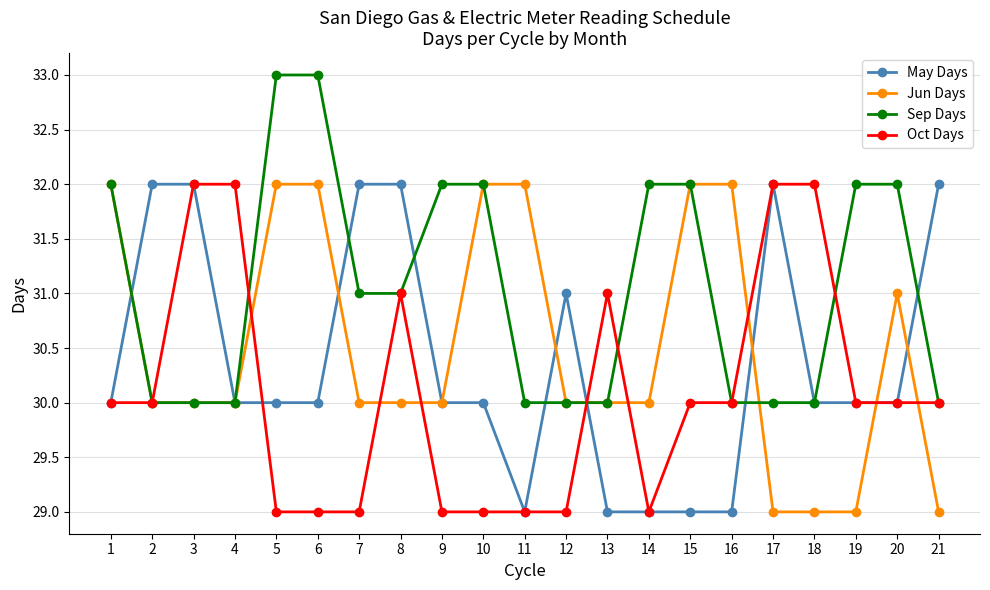

True or false: Jun Days has more than 0 points higher than both neighbors.

True